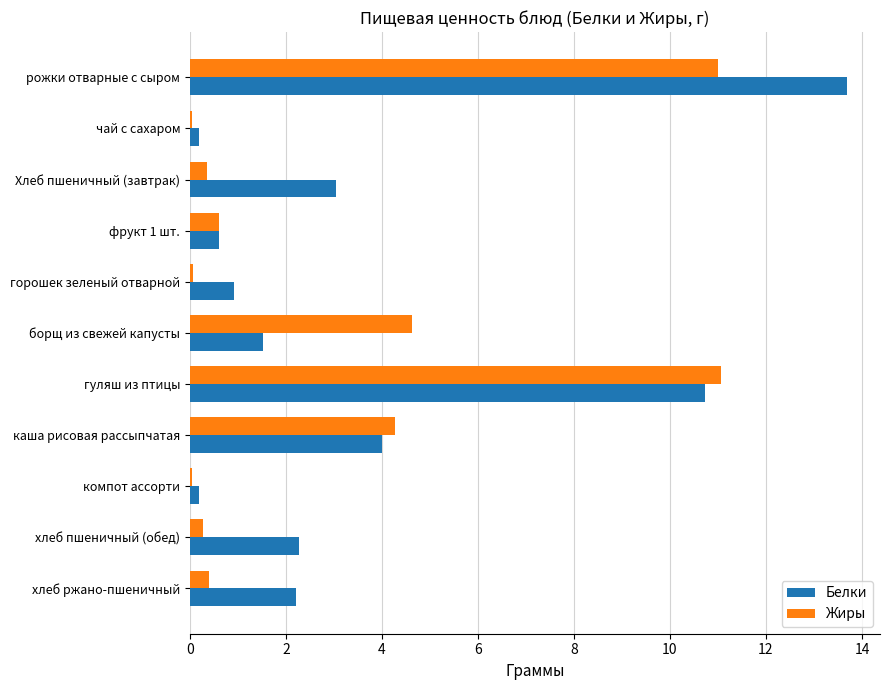

At which category is the sum across all series the highest?

рожки отварные с сыром